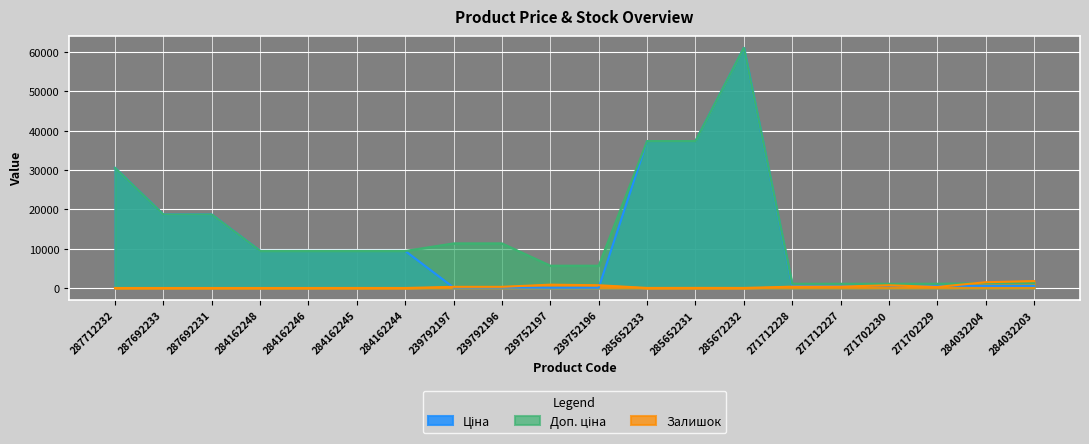

What is the greatest value displayed?

61024.7